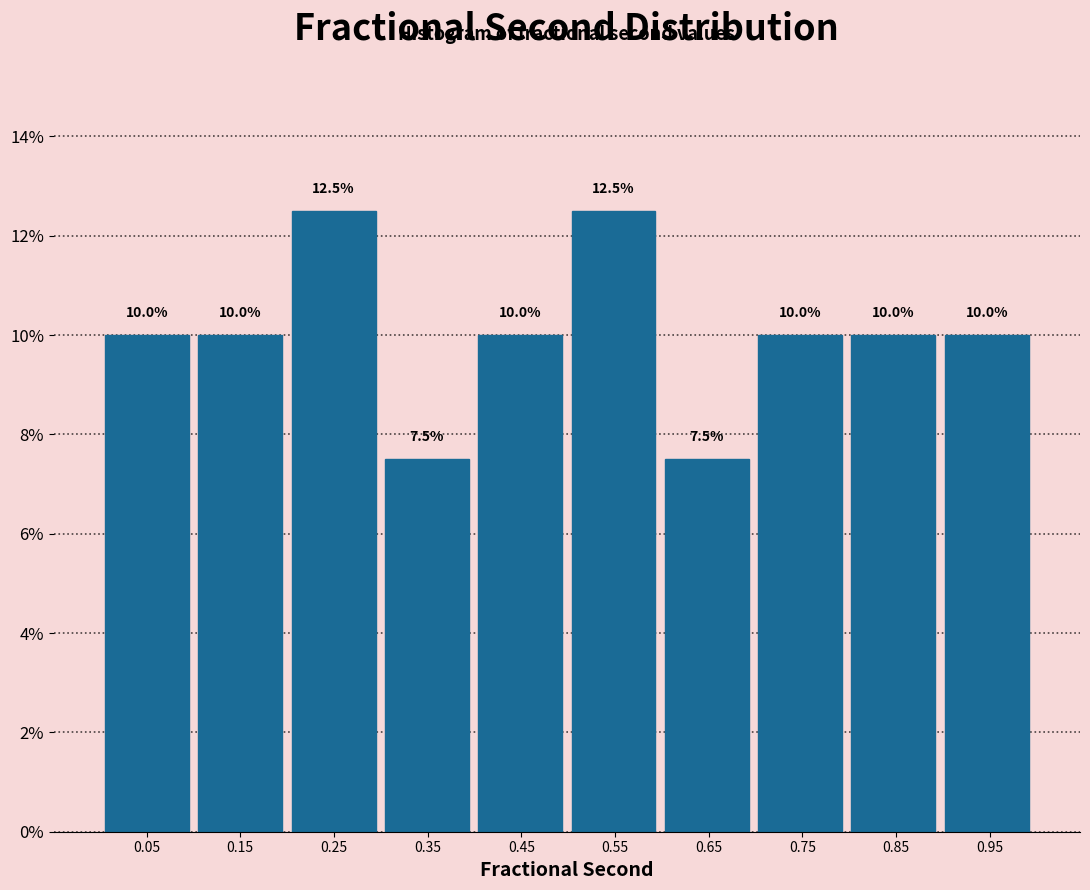

How tall is the bar that spans 0.2 to 0.3 on the x-axis? The bar edges are not printed on the chart, so give them approximately, as read against the axis.

12.5